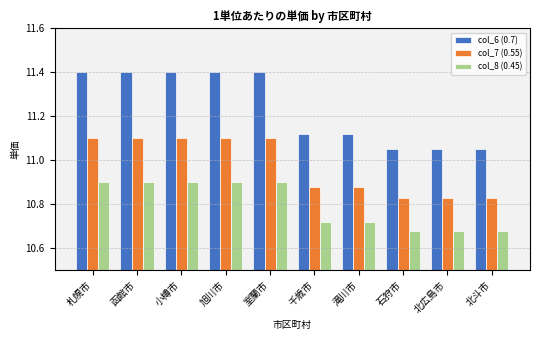

What is the total value across all series at 北斗市?

32.6